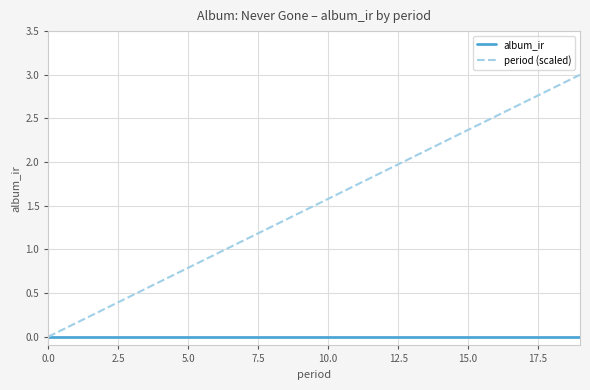

List the series in order of their overall mean, highest first.

period (scaled), album_ir